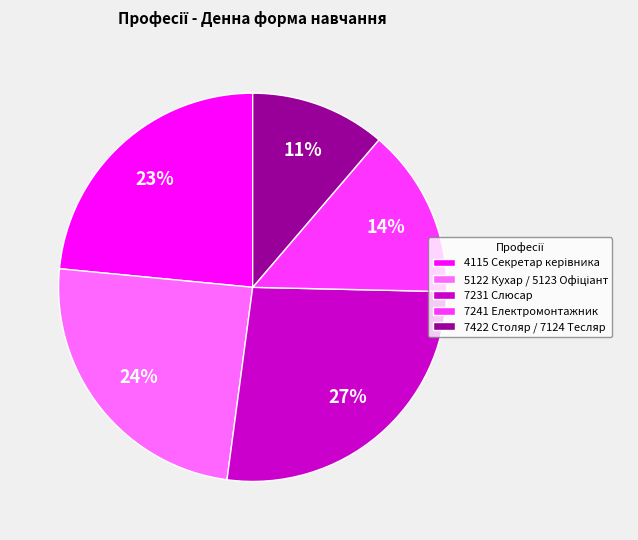

To the nearest percent, what is the average slice percentage?

20%